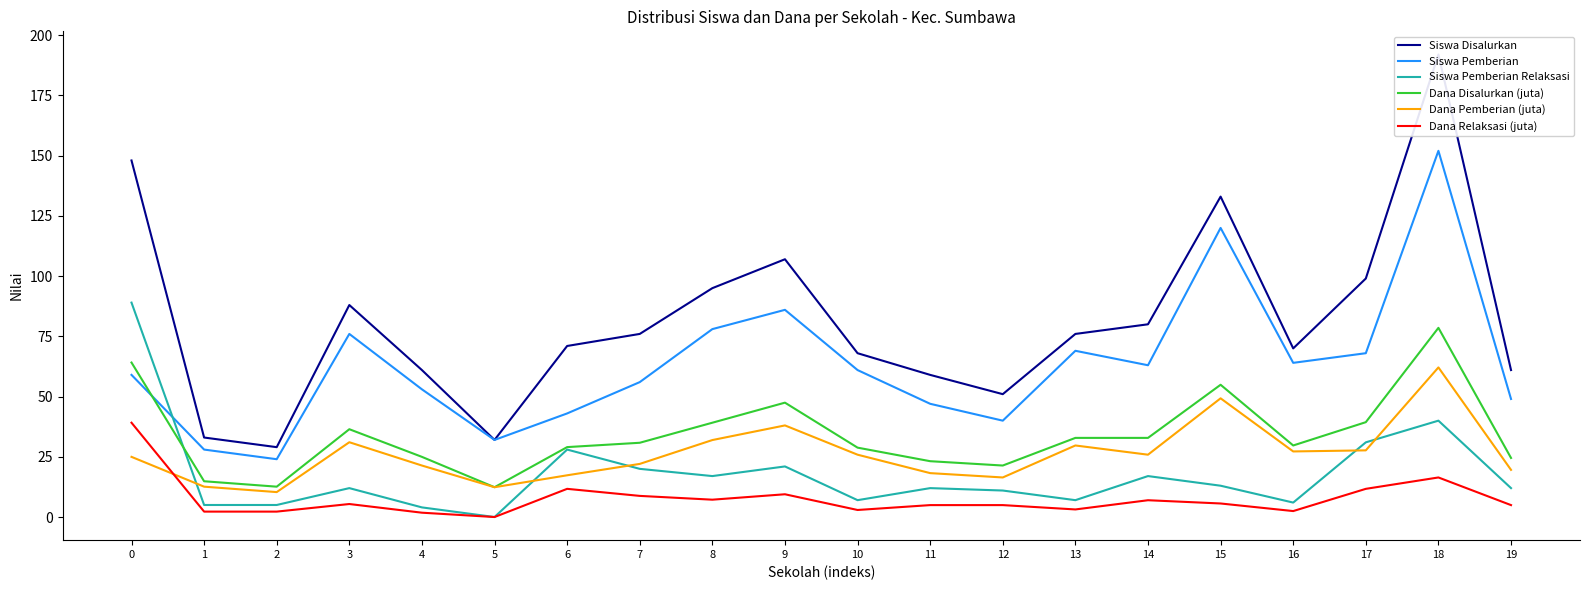

At which label does Siswa Disalurkan reach its peak?

18